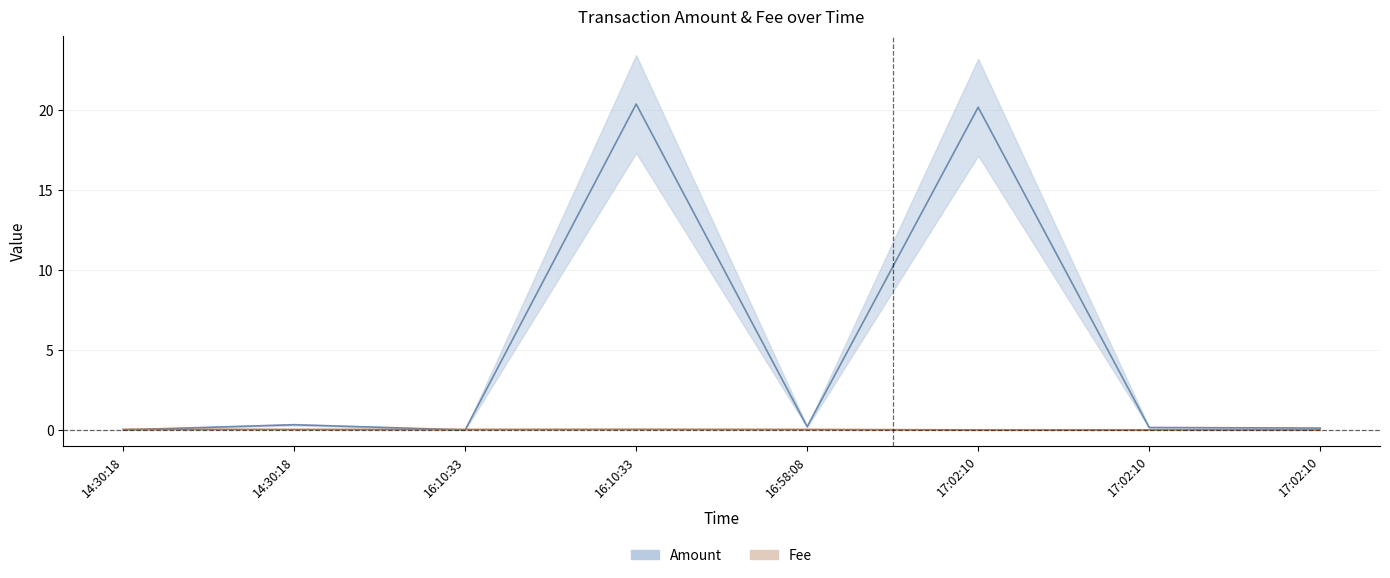

What is the sum of the Fee values at 14:30:18 and 16:10:33?

0.1